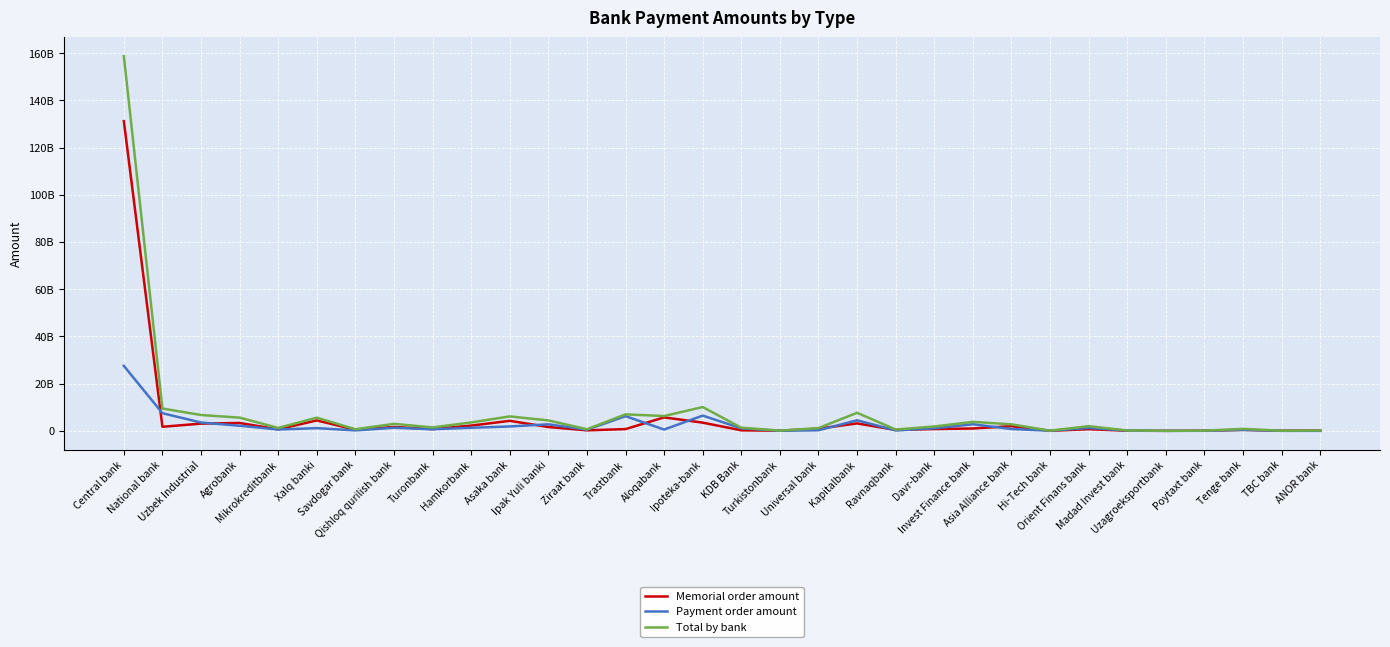

At which category is the sum across all series the highest?

Central bank